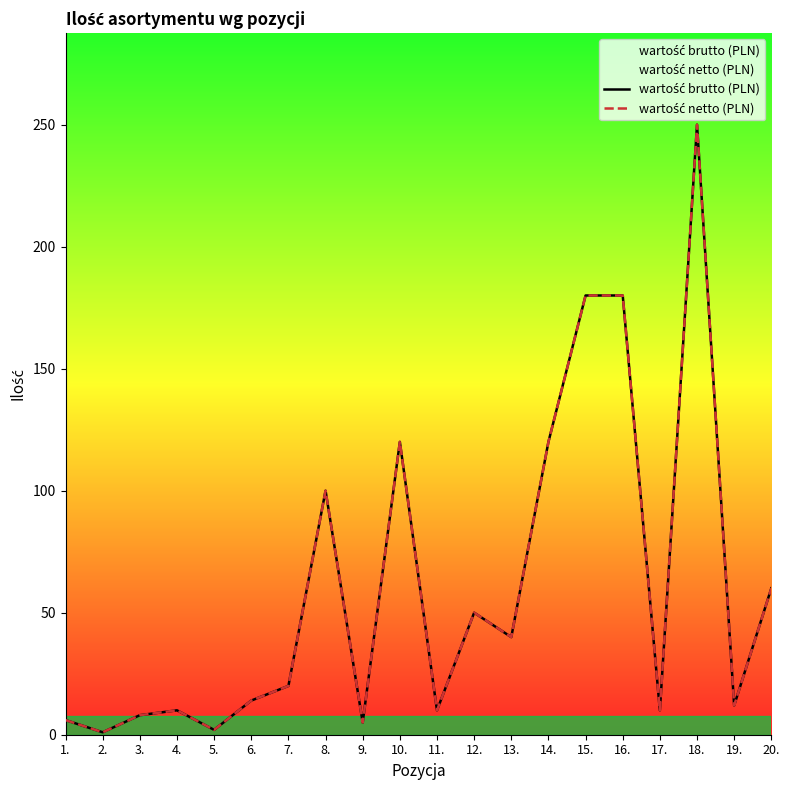

Reading left to right, transcribe all the data shown in this chart.

wartość brutto (PLN): 1.=6	2.=1	3.=8	4.=10	5.=2	6.=14	7.=20	8.=100	9.=5	10.=120	11.=10	12.=50	13.=40	14.=120	15.=180	16.=180	17.=10	18.=250	19.=12	20.=60
wartość netto (PLN): 1.=6	2.=1	3.=8	4.=10	5.=2	6.=14	7.=20	8.=100	9.=5	10.=120	11.=10	12.=50	13.=40	14.=120	15.=180	16.=180	17.=10	18.=250	19.=12	20.=60